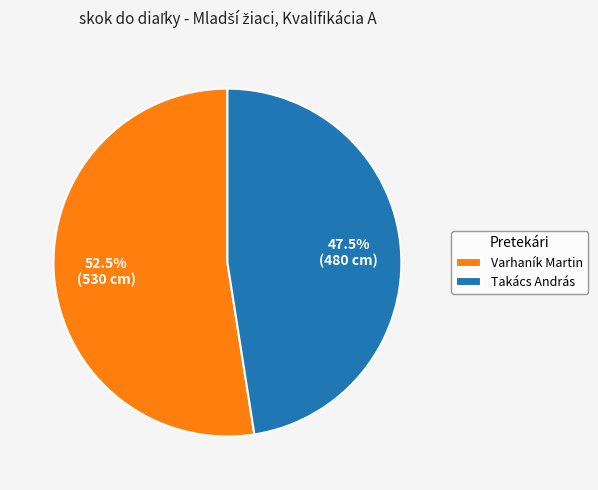

What percentage do Takács András and Varhaník Martin together represent?

100.0%